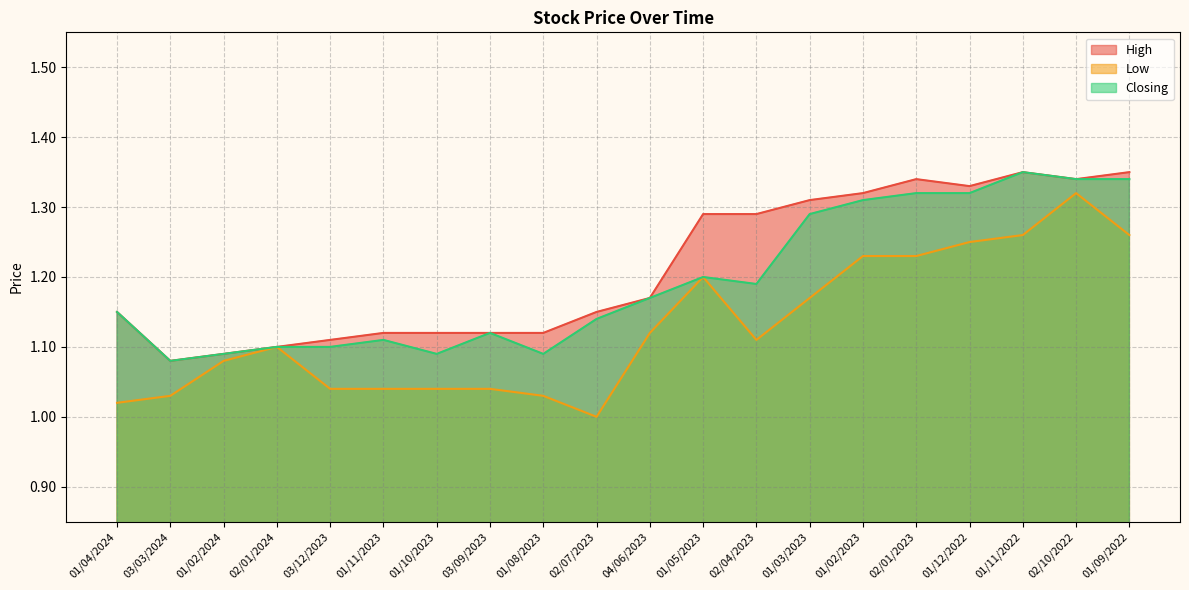

True or false: Closing and High intersect in this chart.

False